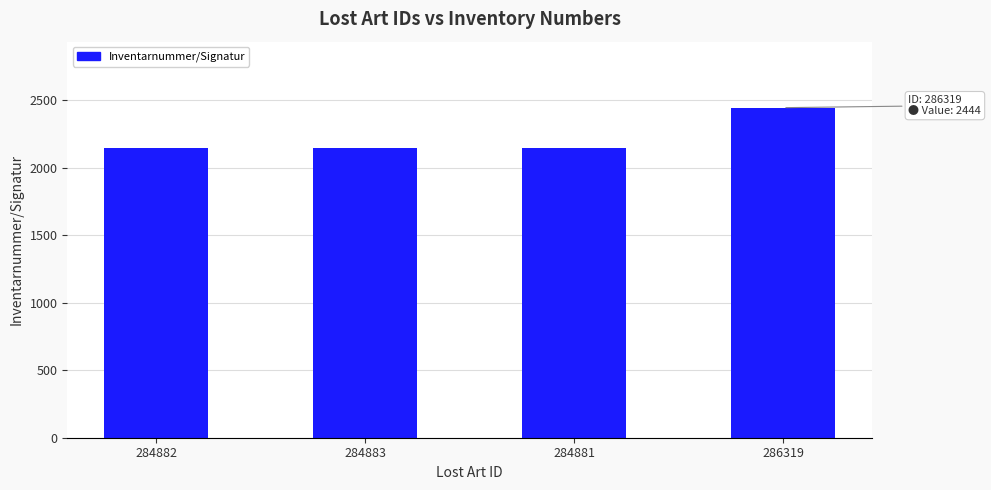

Between 284882 and 286319, which is larger?

286319